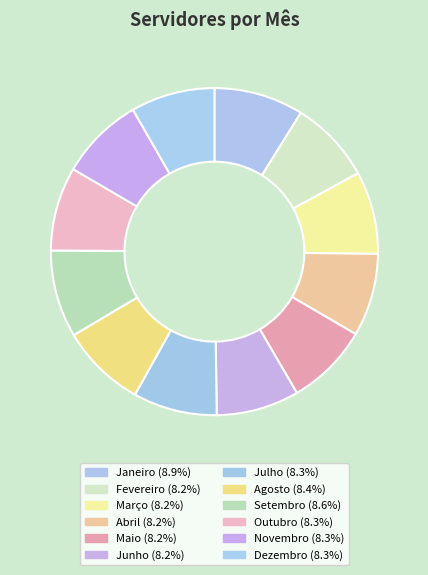

Count the number of slices in the pie.

12